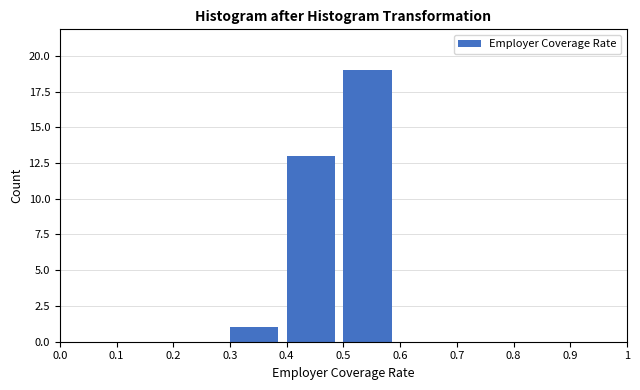

Reading left to right, transcribe this chart: for each bar, give the range it covers on the x-axis and its height. The values are not printed on the chart, so give them approximately, as read against the axis.

0.0 to 0.1: 0
0.1 to 0.2: 0
0.2 to 0.3: 0
0.3 to 0.4: 1
0.4 to 0.5: 13
0.5 to 0.6: 19
0.6 to 0.7: 0
0.7 to 0.8: 0
0.8 to 0.9: 0
0.9 to 1: 0